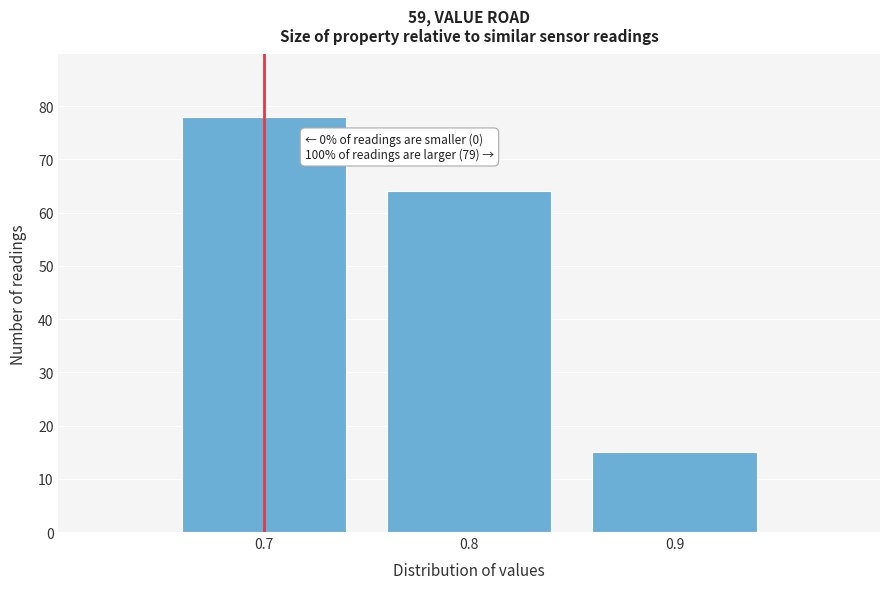

Reading left to right, extract all data points from this chart.

0.7=78	0.8=64	0.9=15